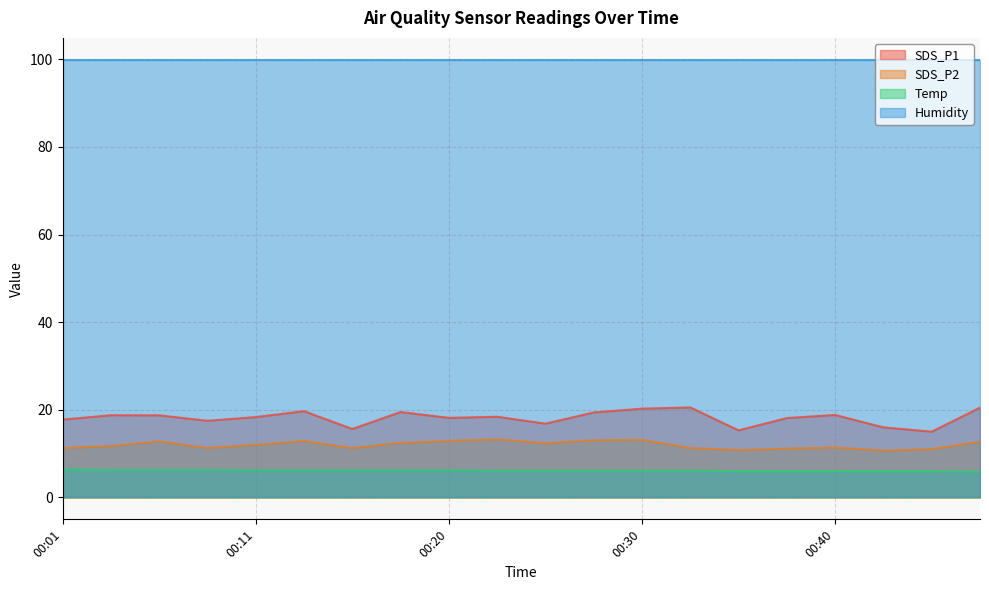

Where is the first local maximum for SDS_P2?

00:06